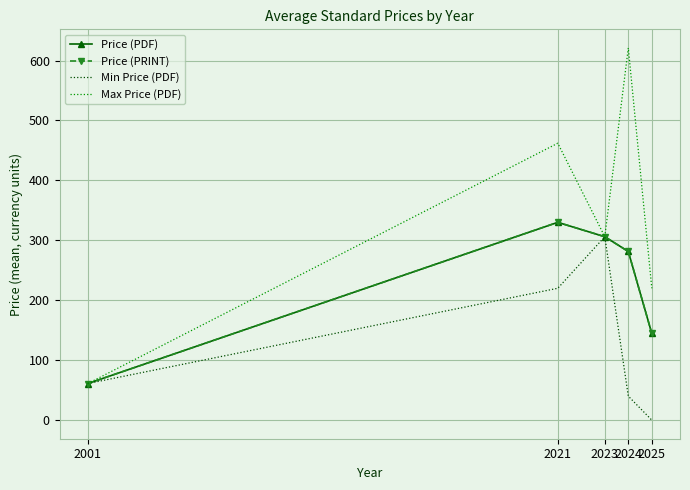

List the series in order of their peak value, highest first.

Max Price (PDF), Price (PDF), Price (PRINT), Min Price (PDF)